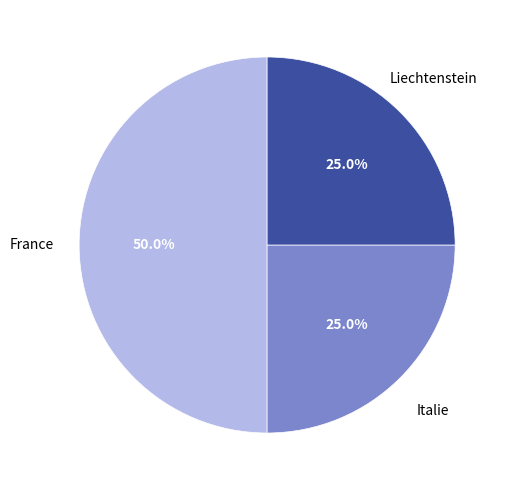

How many segments does this pie chart have?

3